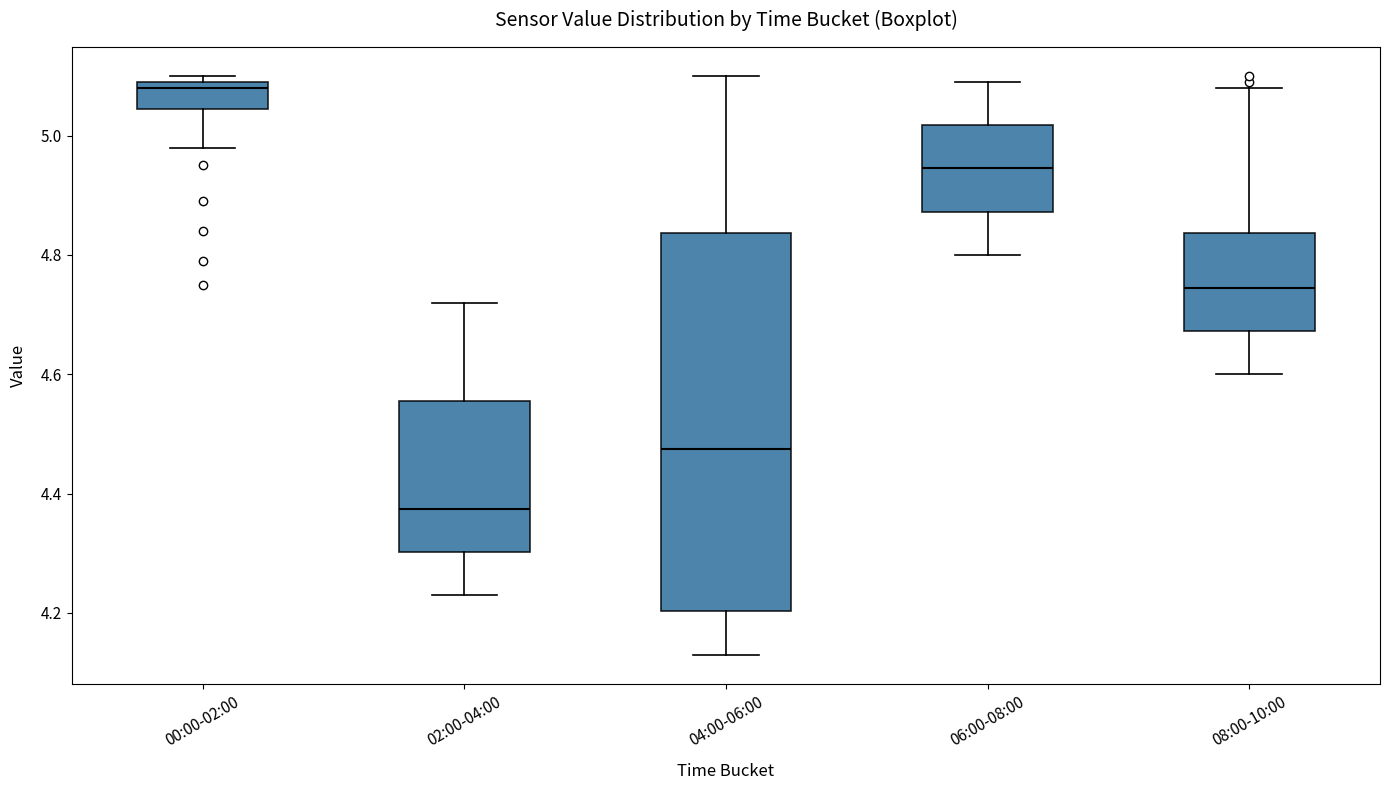

Reading left to right, transcribe this box plot: for each box, give where its median line is, the range the box spans, and where its two whiskers end, as read against the y-axis. The values are not printed on the chart, so give them approximately, as read against the axis.

00:00-02:00: median 5.08, box 5.04 to 5.10, whiskers 4.98 to 5.10 (just above the box's upper edge)
02:00-04:00: median 4.38, box 4.30 to 4.56, whiskers 4.24 to 4.72
04:00-06:00: median 4.48, box 4.20 to 4.84, whiskers 4.14 to 5.10
06:00-08:00: median 4.94, box 4.88 to 5.02, whiskers 4.80 to 5.10
08:00-10:00: median 4.74, box 4.68 to 4.84, whiskers 4.60 to 5.08